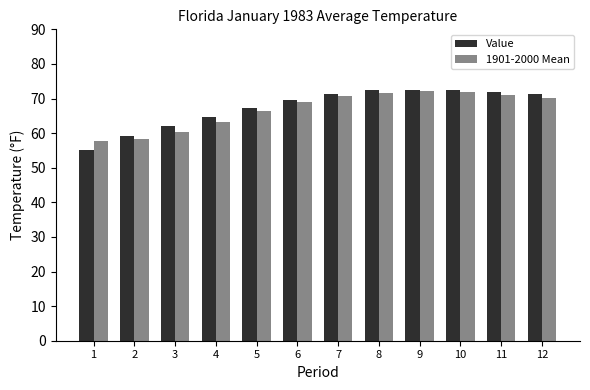

Read the Value value at 7.

71.3